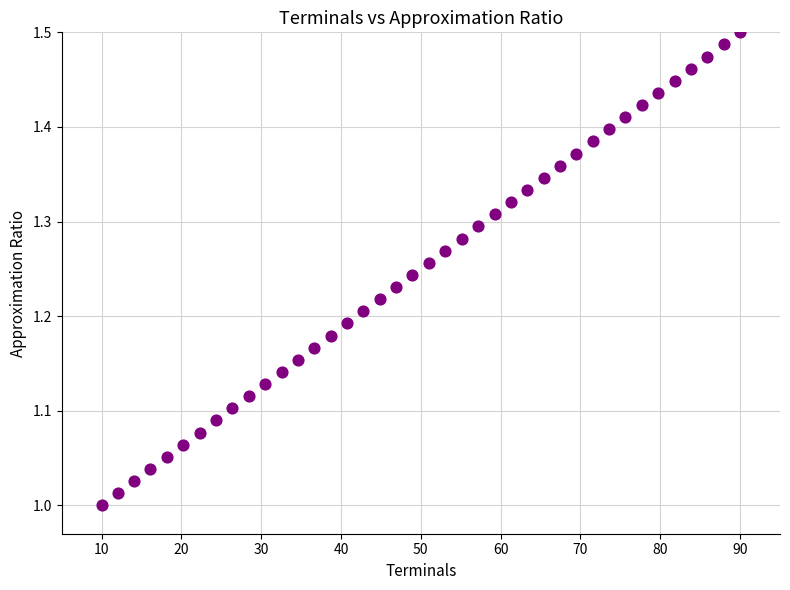

What is the range of X values (max minus min)?

80.0